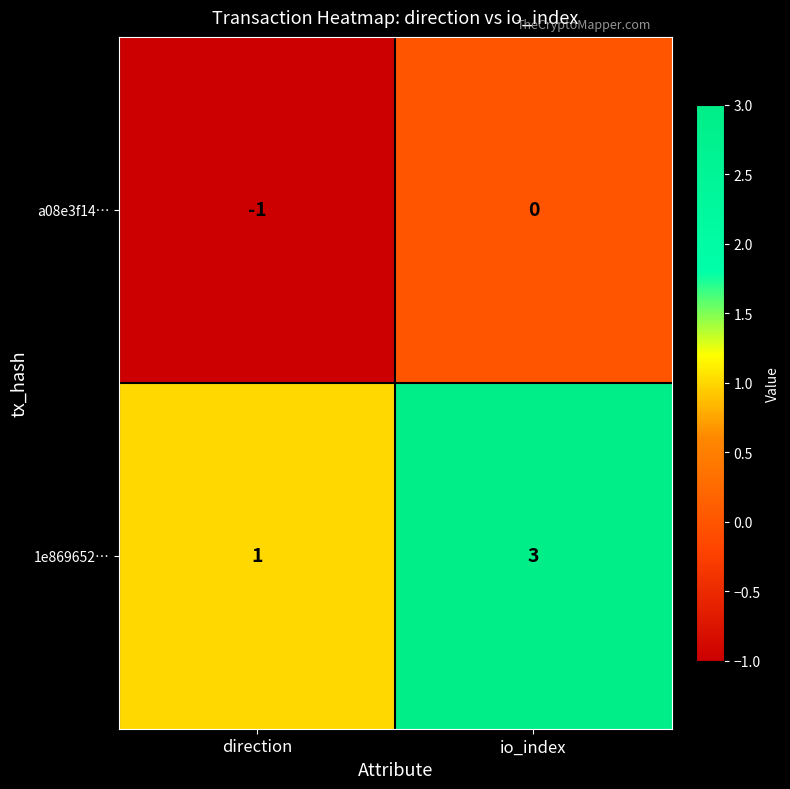

What is the sum of all 1e869652… values?

4